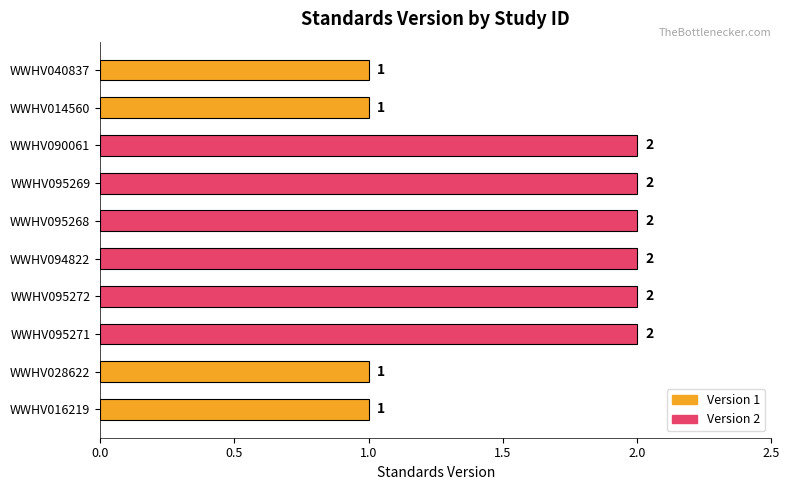

How many values are between 1 and 2?

10